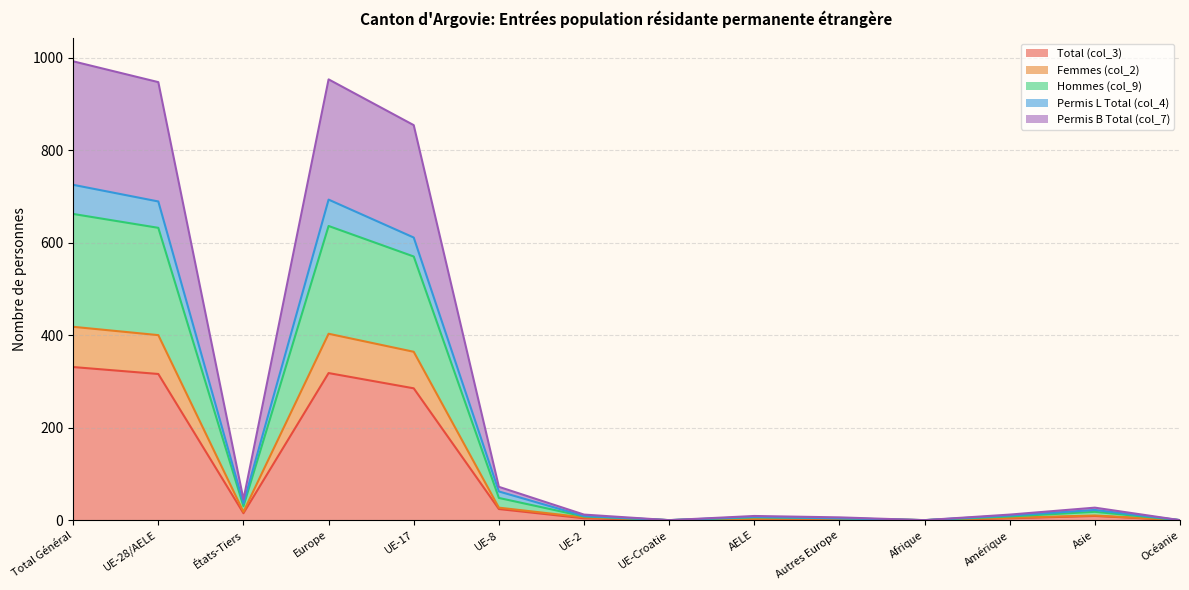

Where is the first local minimum for Total (col_3)?

États-Tiers